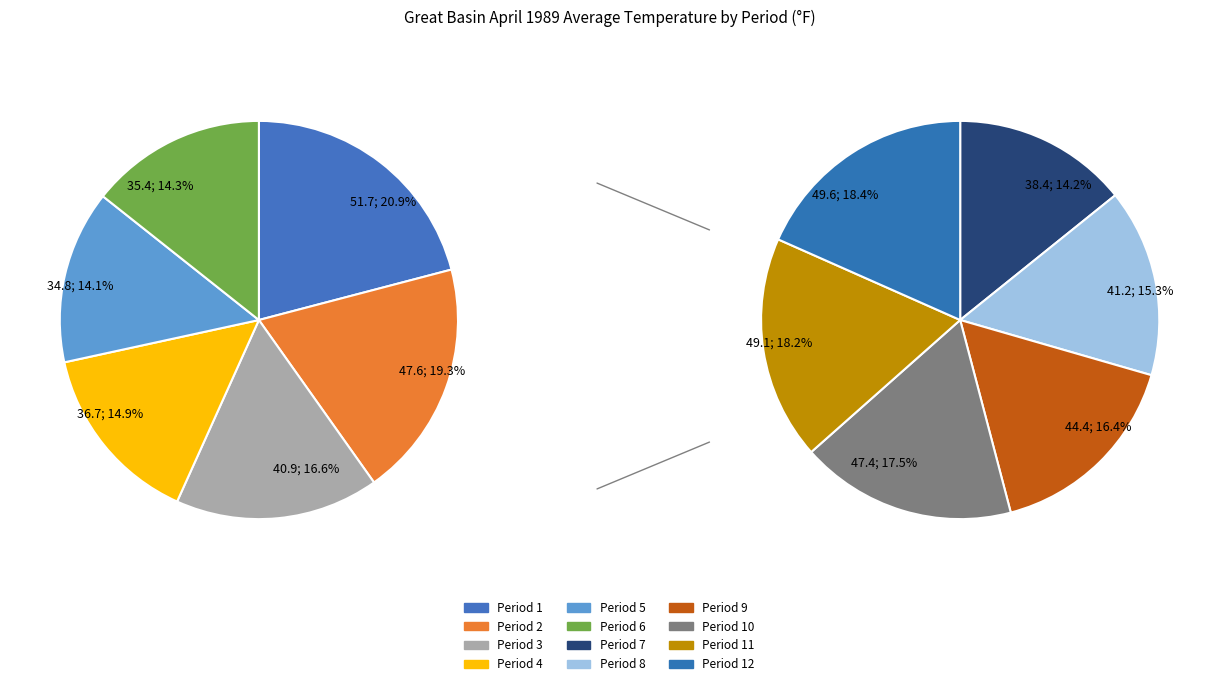

Rank the categories by value from highest to lowest.

Period 1, Period 12, Period 11, Period 2, Period 10, Period 9, Period 8, Period 3, Period 7, Period 4, Period 6, Period 5